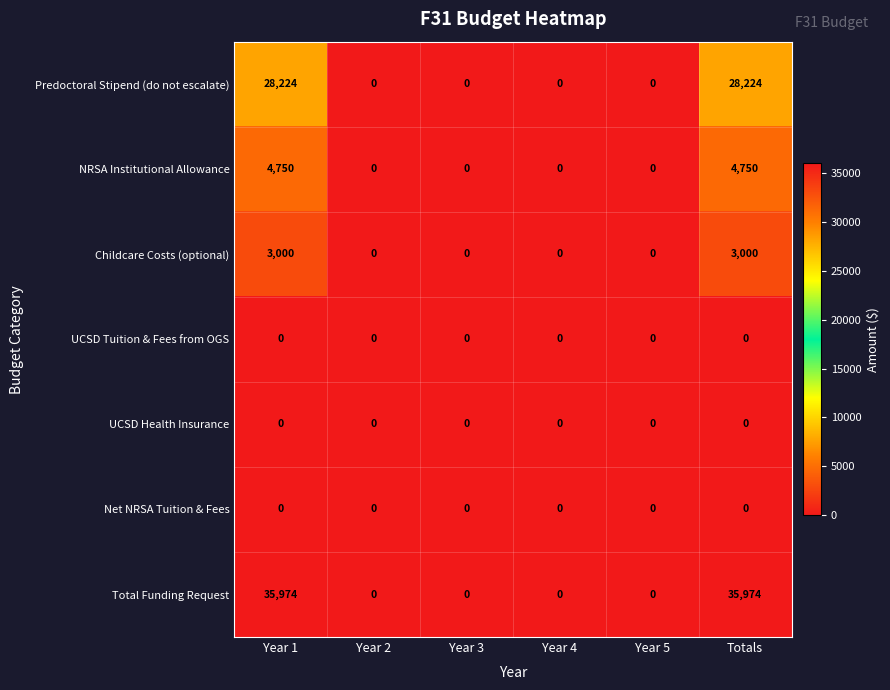

What is the sum of all Childcare Costs (optional) values?

6000